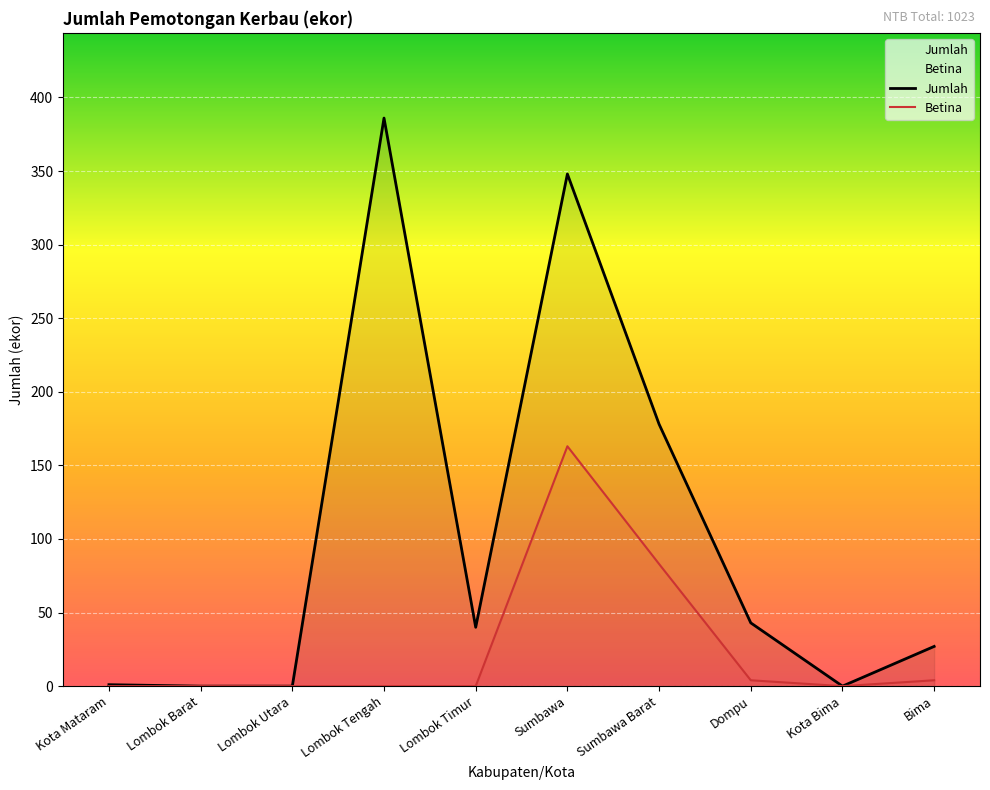

At Kota Mataram, list the series in order from largest to smallest.

Jumlah, Betina